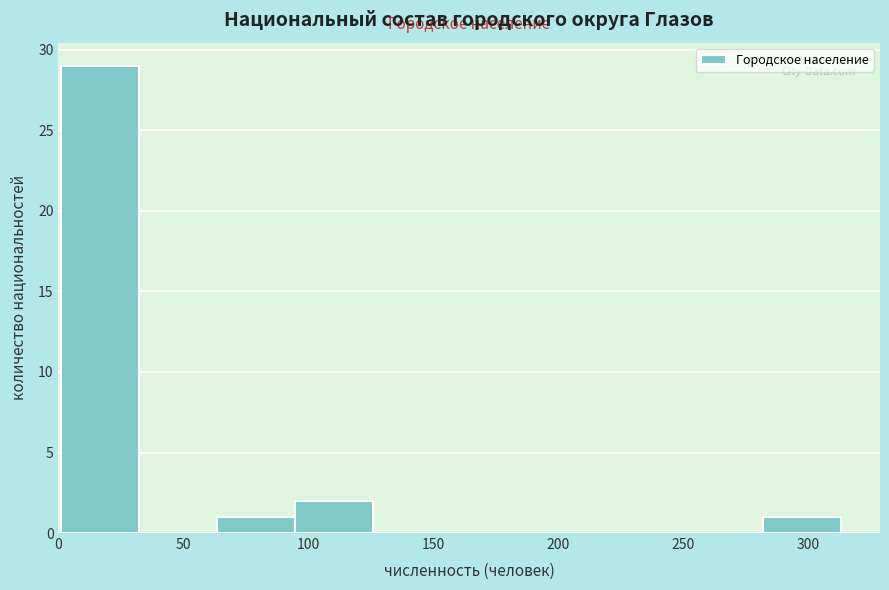

Reading left to right, list every bar in this chart as the range it spans on the x-axis followed by its height. Neither the bar edges nor the heights are printed on the chart, so give them approximately, as read against the axes.

0 to 30: 29
30 to 65: 0
65 to 95: 1
95 to 125: 2
125 to 155: 0
155 to 190: 0
190 to 220: 0
220 to 250: 0
250 to 280: 0
280 to 315: 1